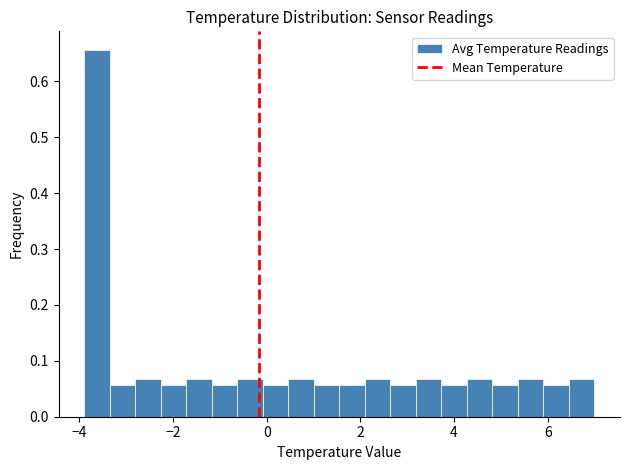

Read against the x-axis, roughly where is the centre of the tallest bar?

-3.6